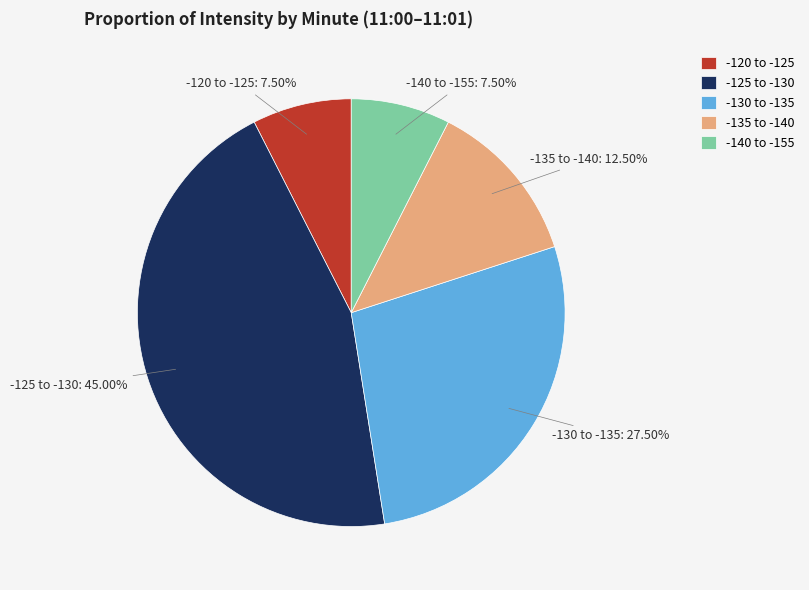

Approximately how many times larger is the value at -130 to -135 compared to -125 to -130?

0.6